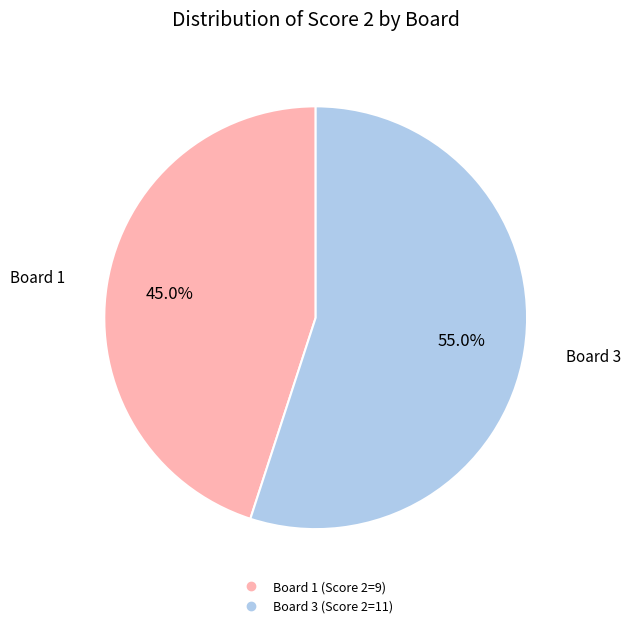

Does any single category account for the majority?

Yes